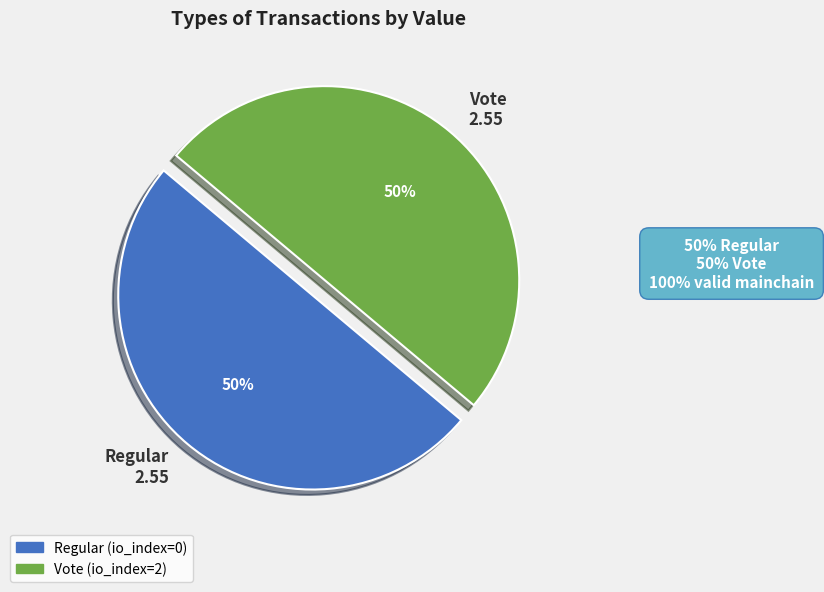

What is the ratio of the value at Vote 2.55 to the value at Regular 2.55?

1.0